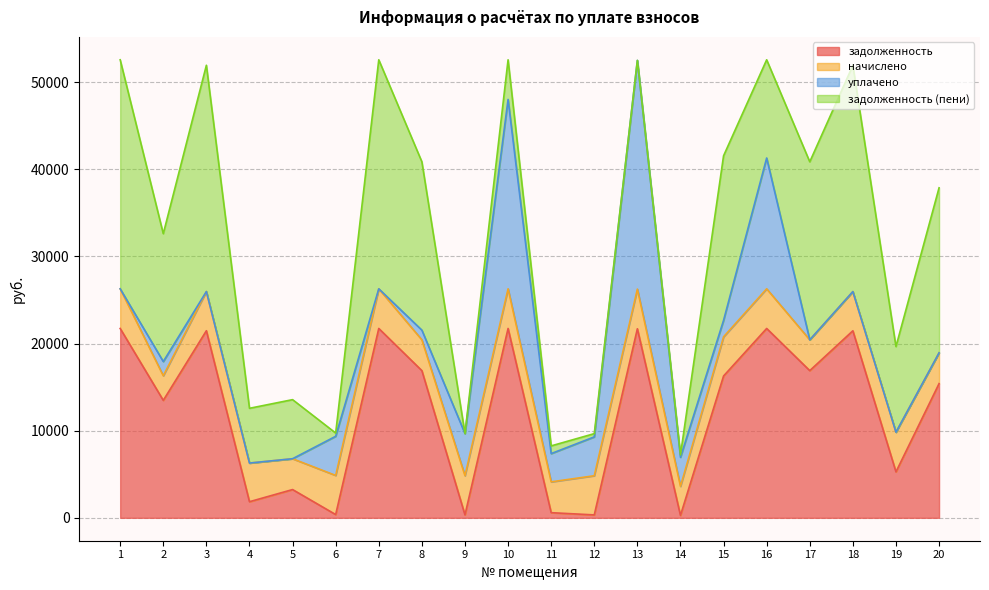

What is the difference between the second highest and second lowest values in the задолженность (пени) series?

26283.6